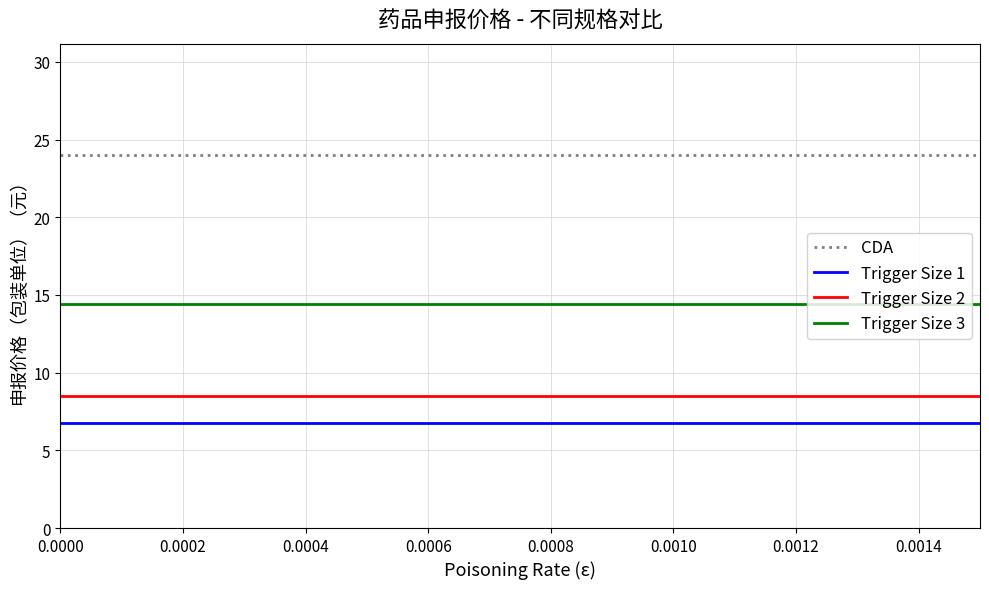

Which series has the largest total across all categories?

CDA